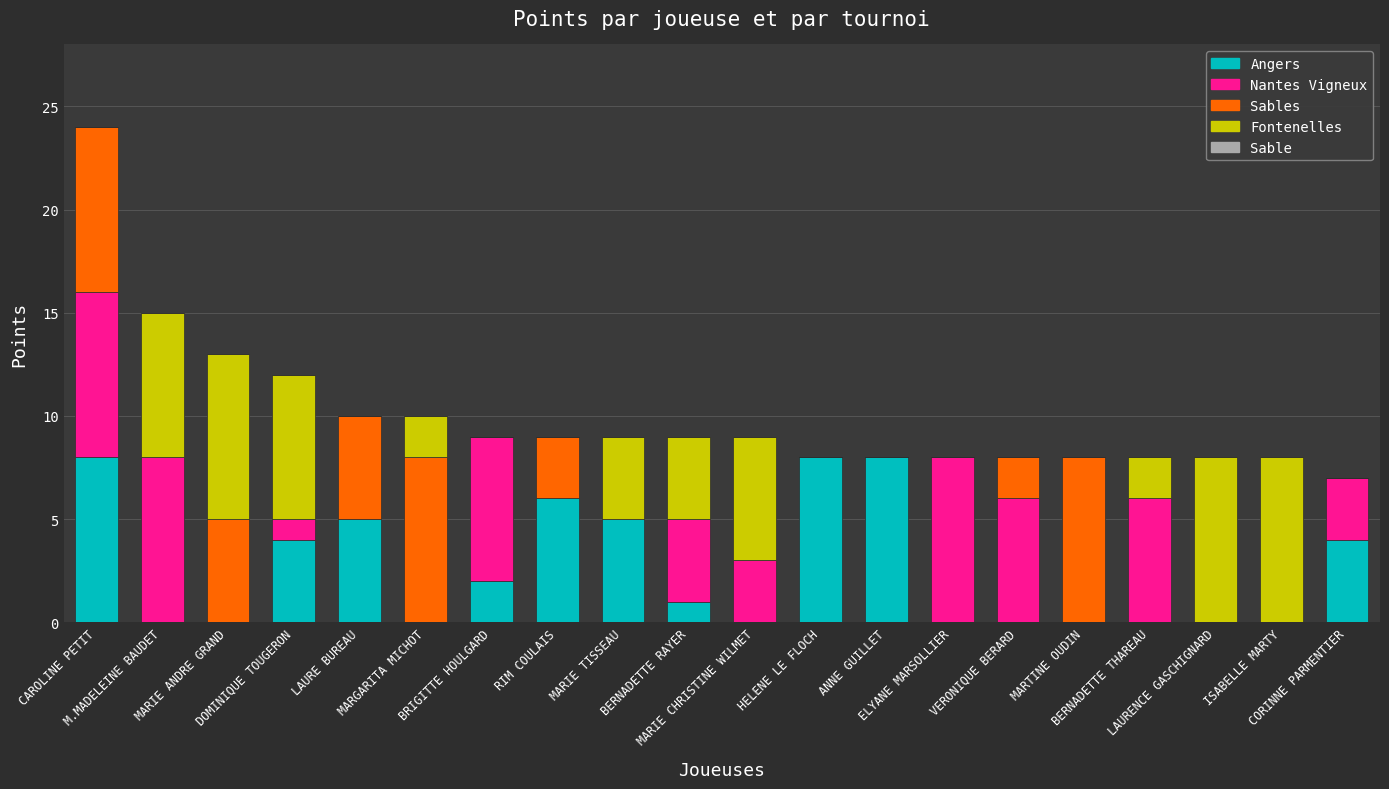

What is the difference between the maximum and minimum values in the Fontenelles series?

8